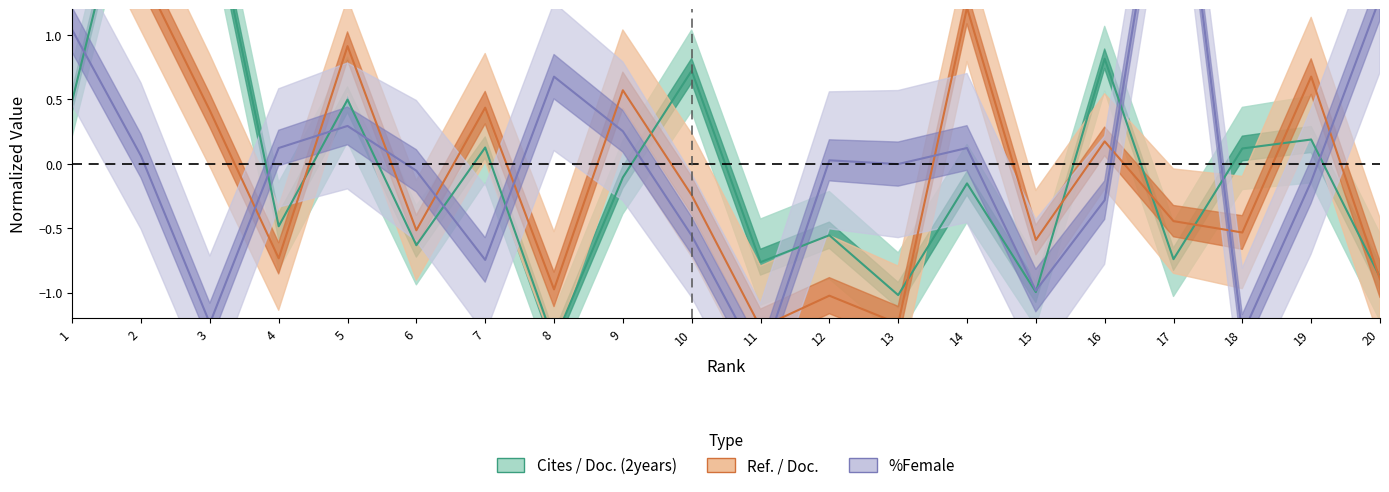

How many data points in Ref. / Doc. are less than 0?

11